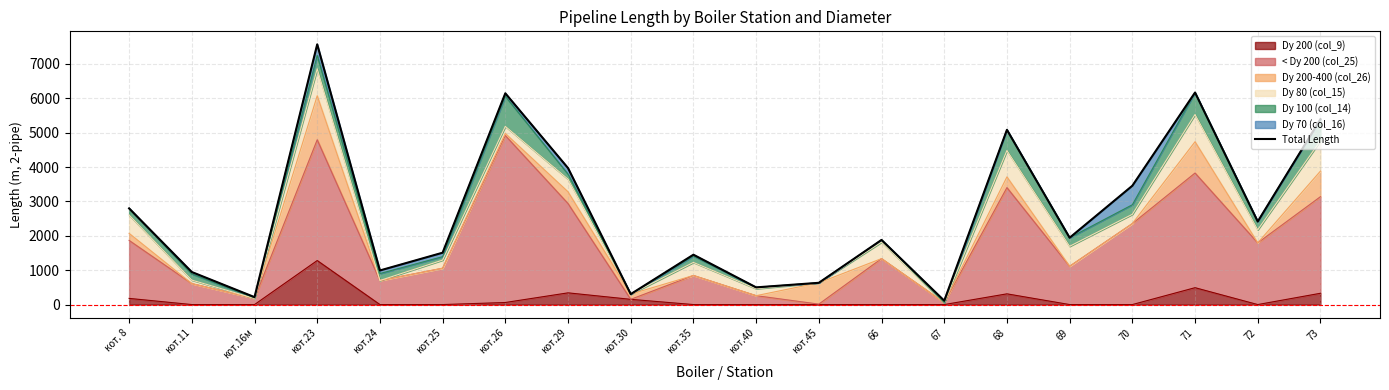

True or false: the data has more than 1 interior local peaks.

True